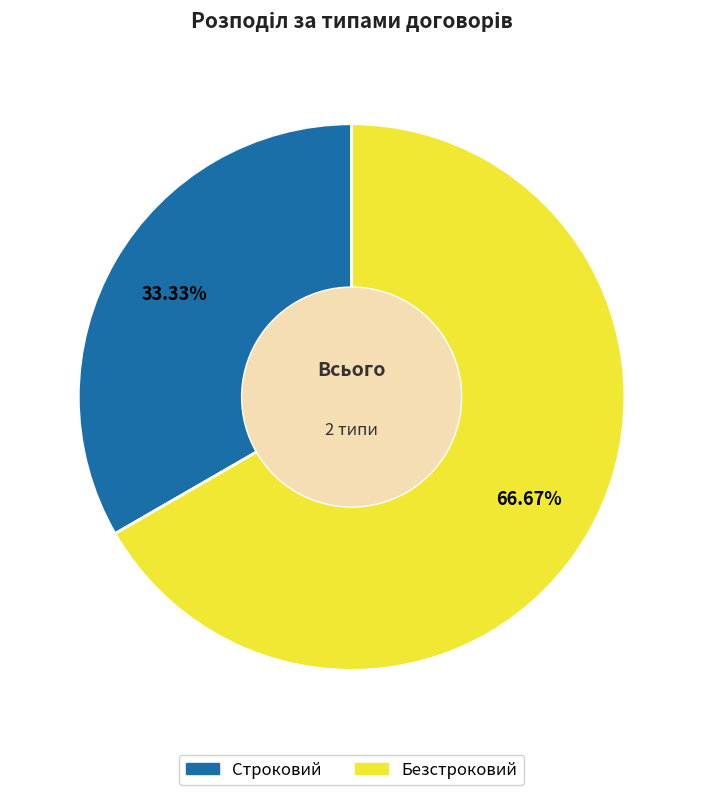

Rank the categories by value from lowest to highest.

Строковий, Безстроковий